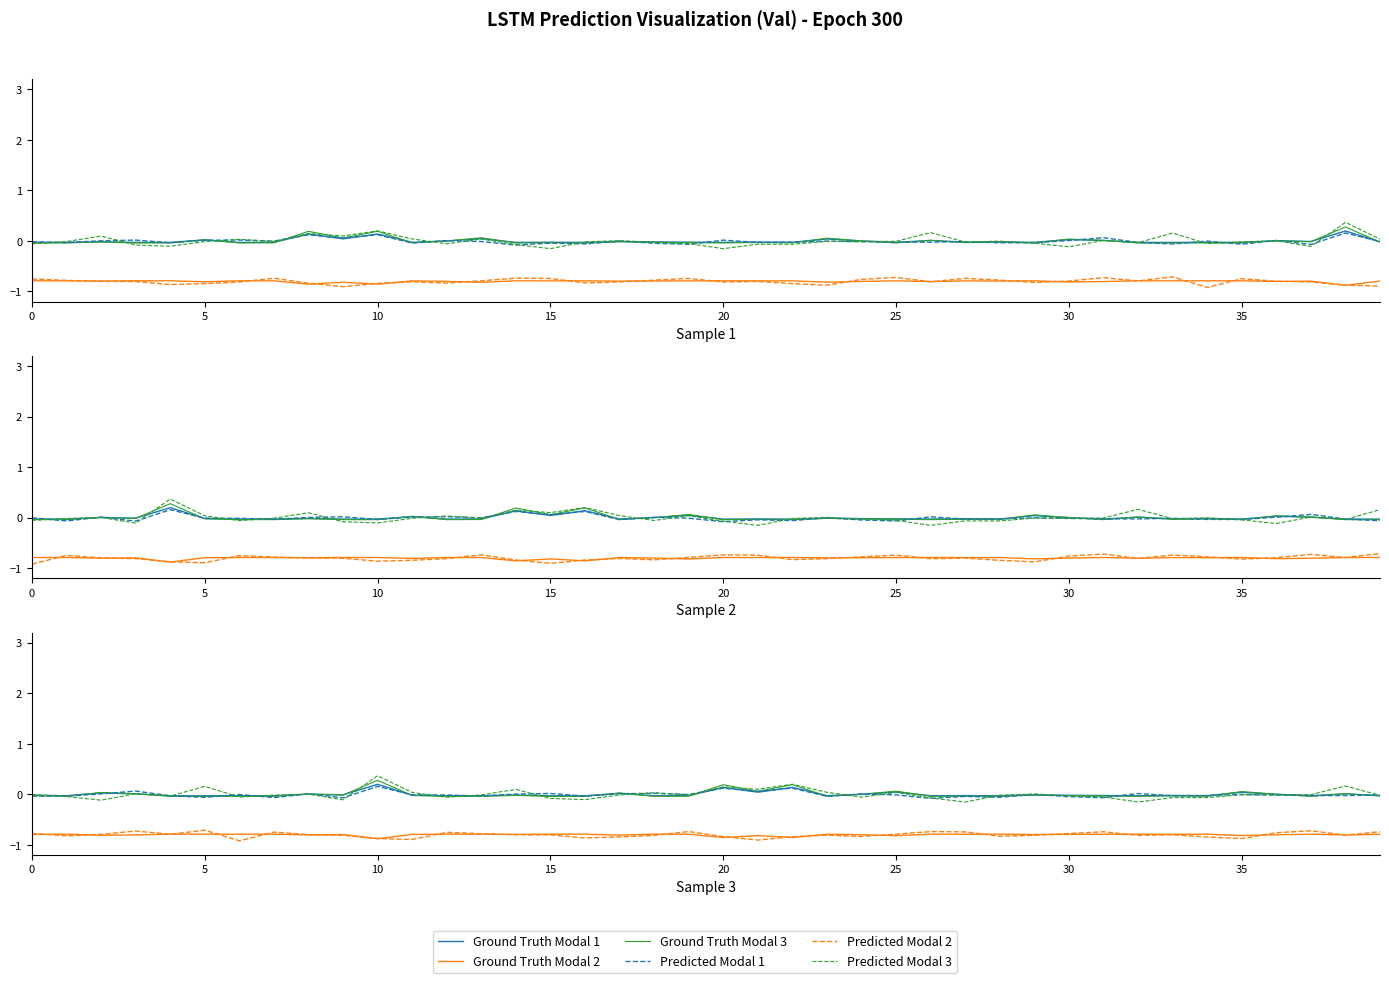

What is the greatest value displayed?

0.4